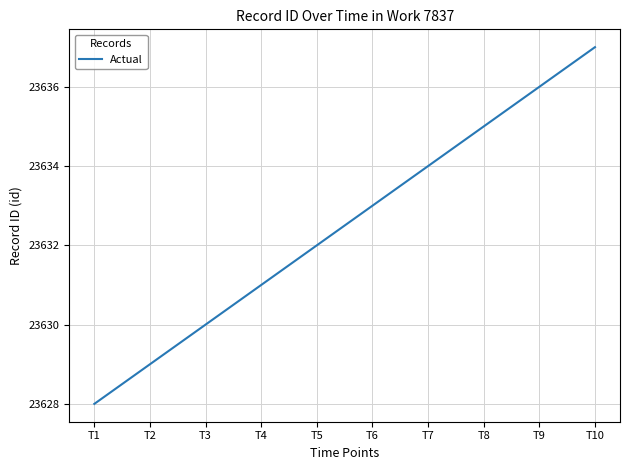

Between T4 and T5, which is larger?

T5